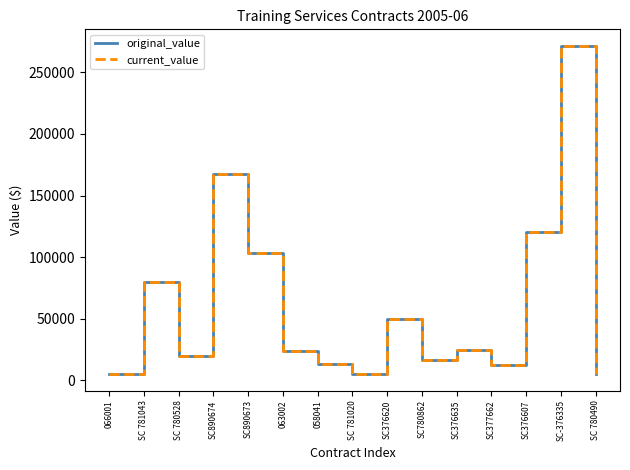

True or false: original_value has more than 1 points higher than both neighbors.

True